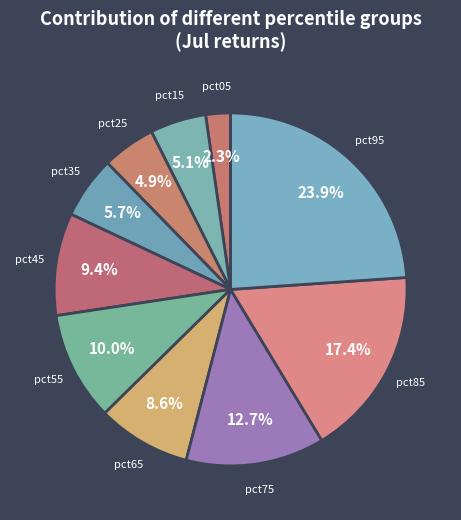

The pct75 slice represents 1% of the pie. True or false?

False